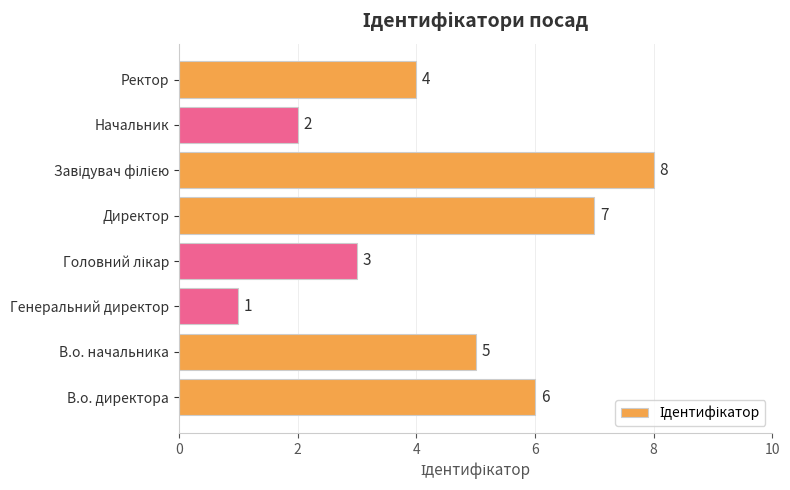

What is the change in value from В.о. директора to Директор?

+1